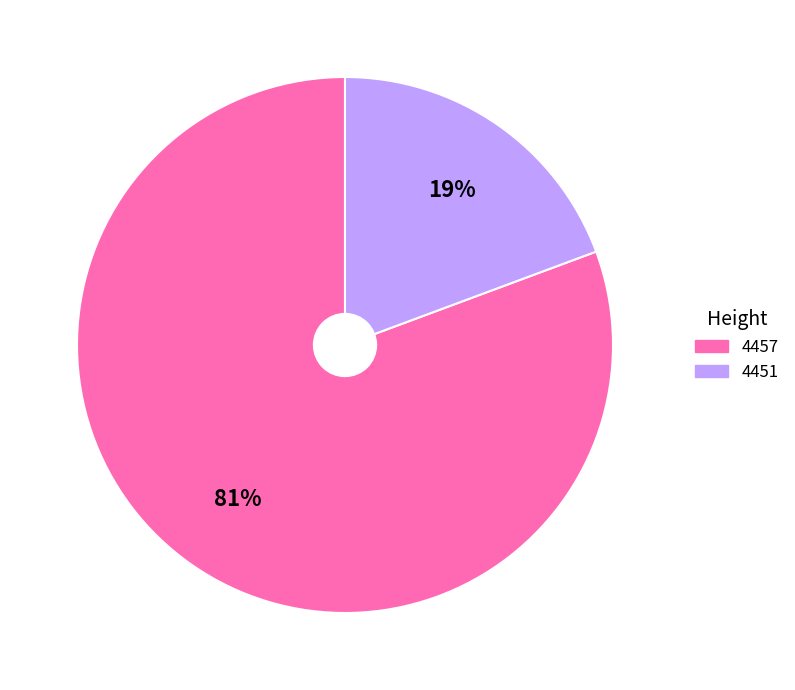

What is the largest slice in the pie chart?

4457